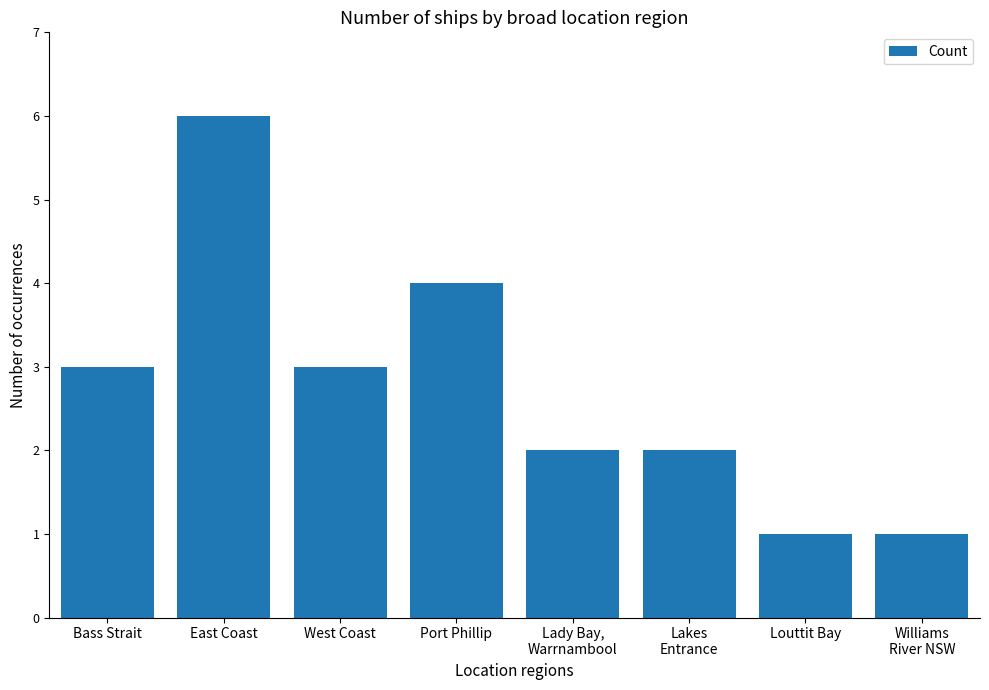

True or false: the data shows 4 at Port Phillip.

True